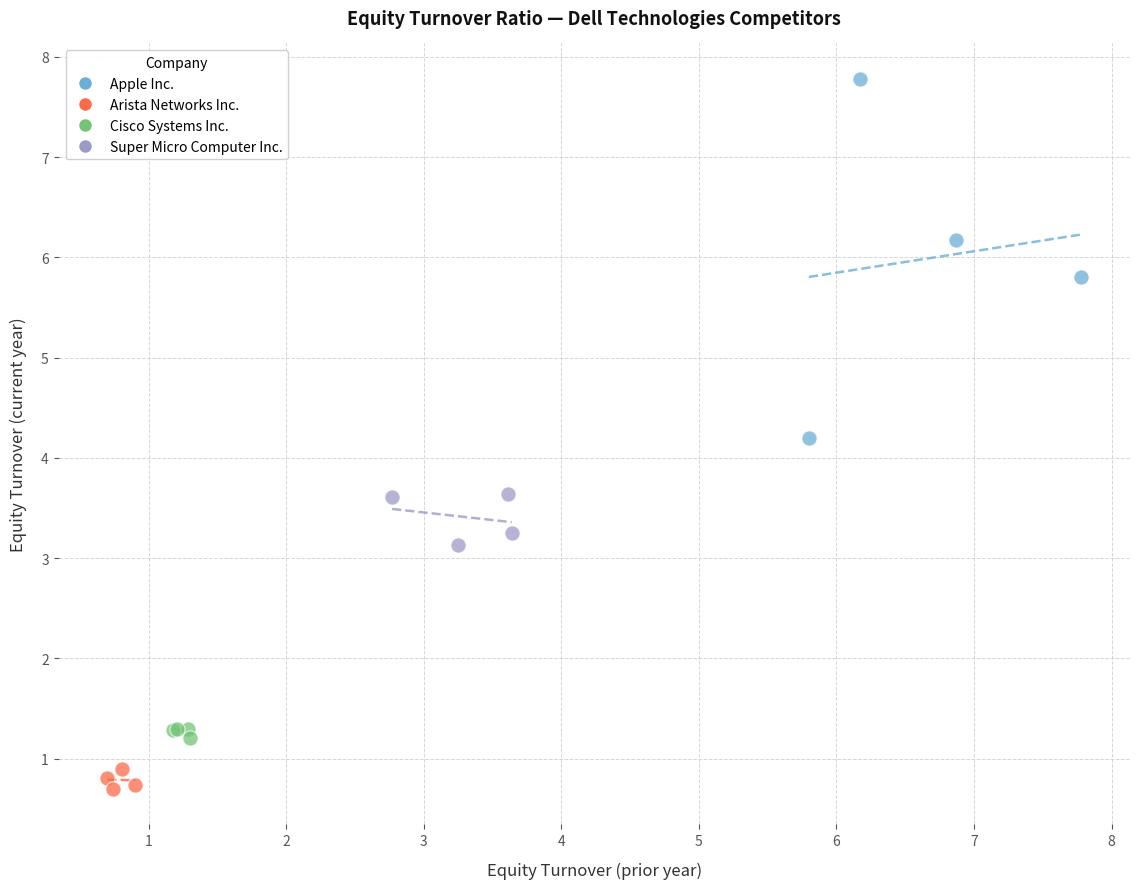

Which series reaches the maximum Y coordinate?

Apple Inc.